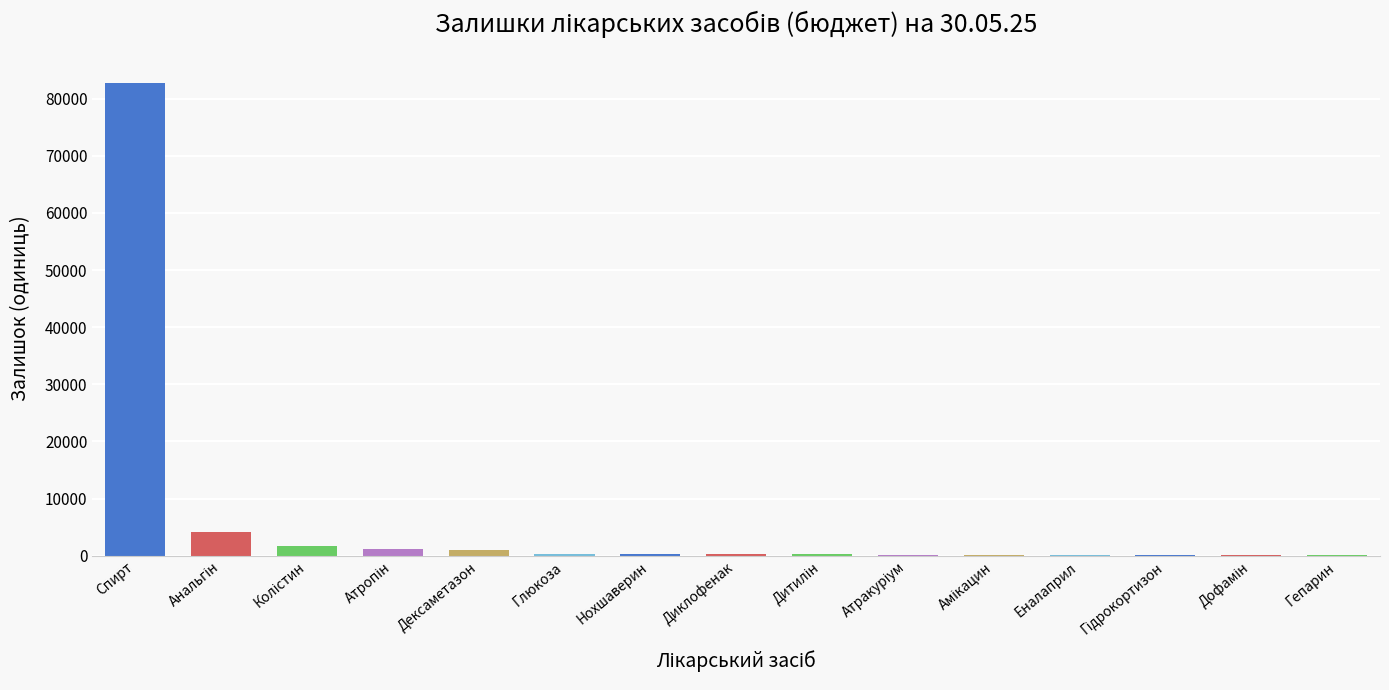

What is the greatest value displayed?

82669